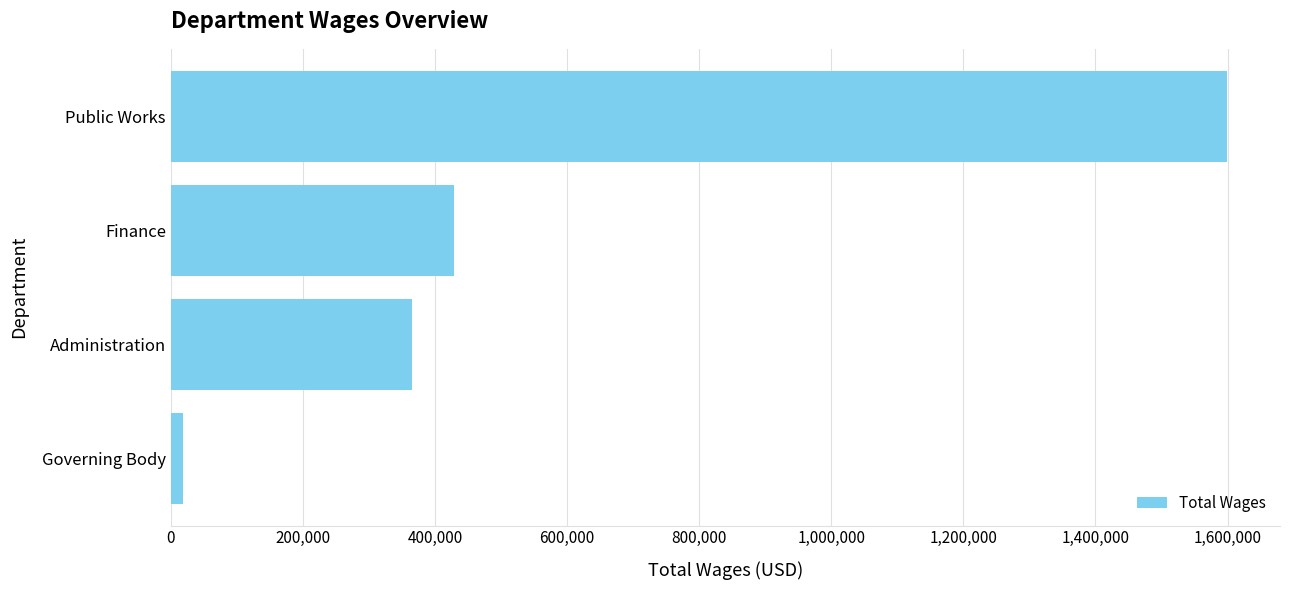

How many data points are less than 428565?

2